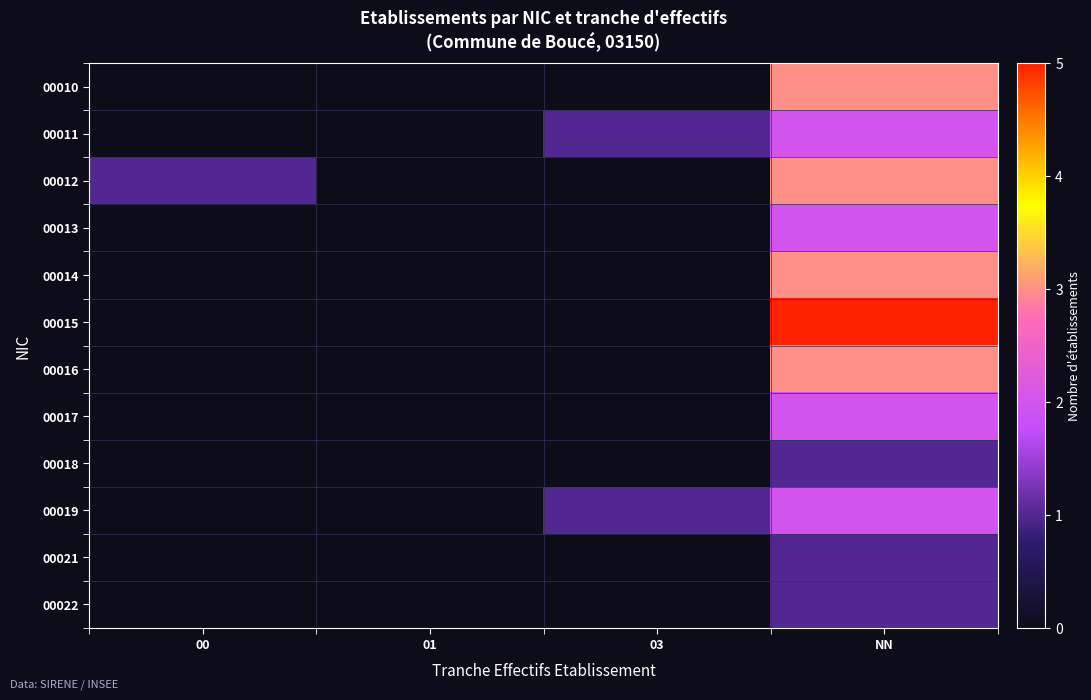

How many series are shown in this chart?

12